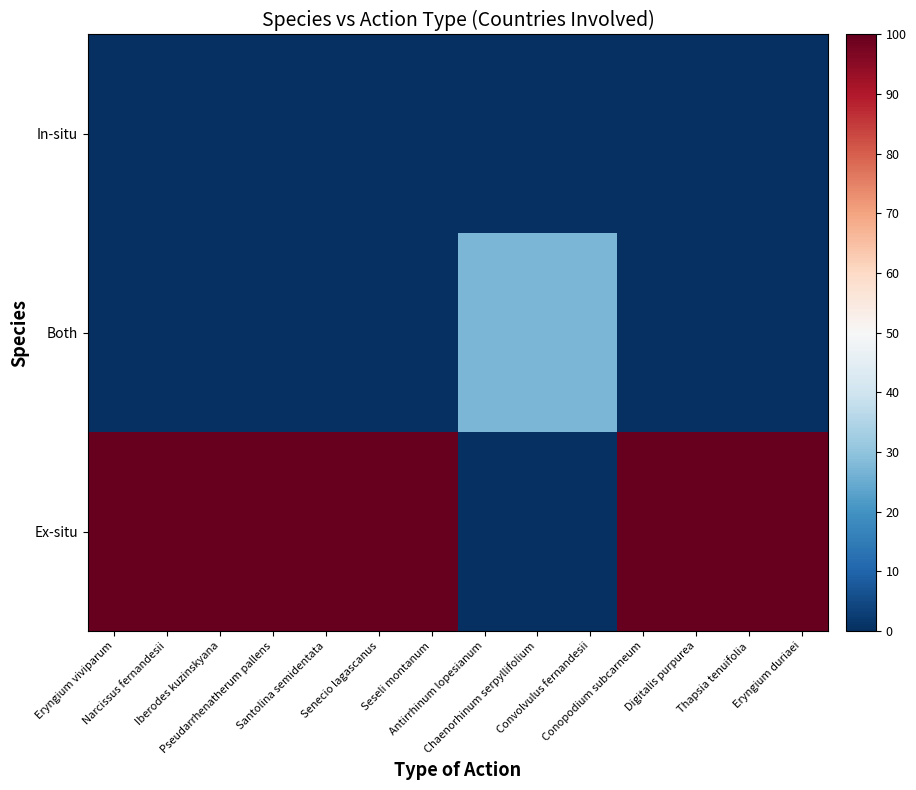

List the series in order of their peak value, lowest first.

In-situ, Both, Ex-situ